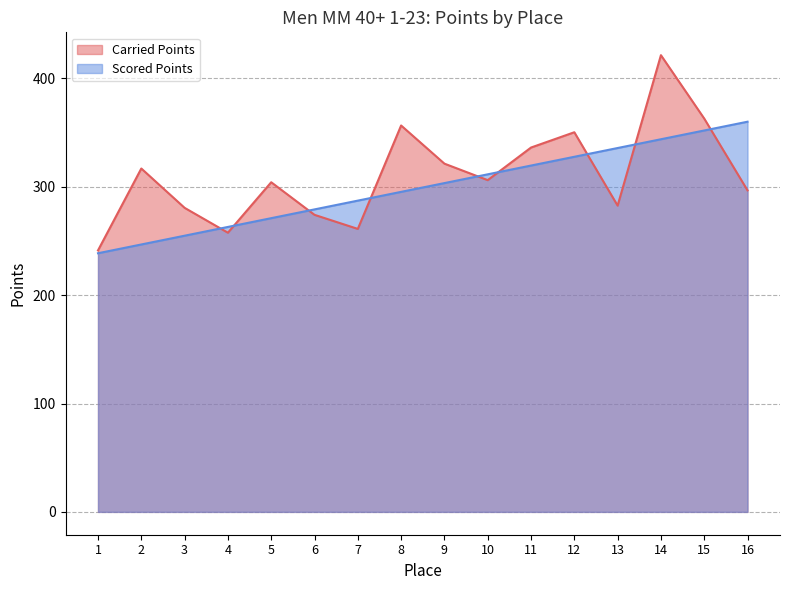

Where does the Scored Points series first go above 303?

9